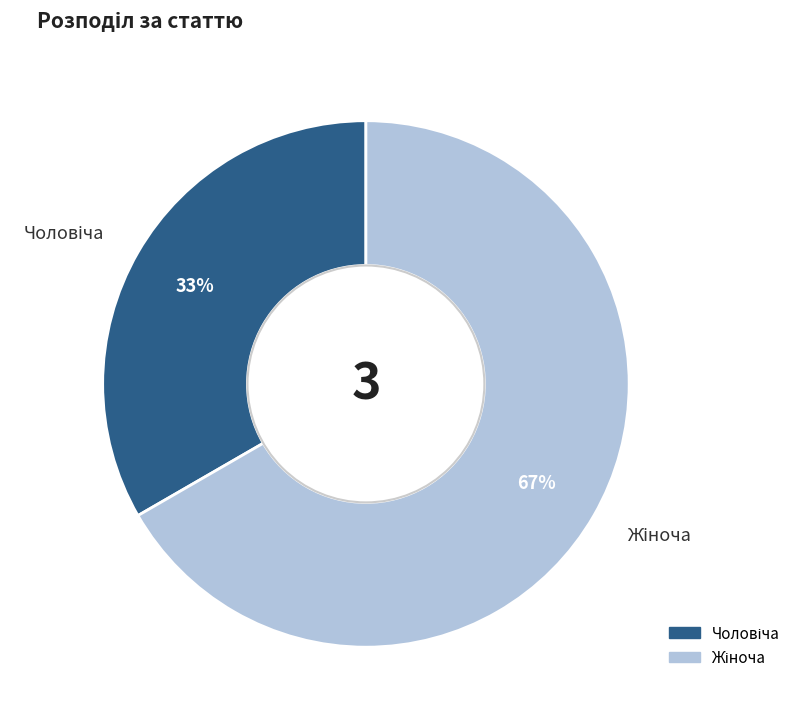

Is there any slice that represents more than half of the pie?

Yes